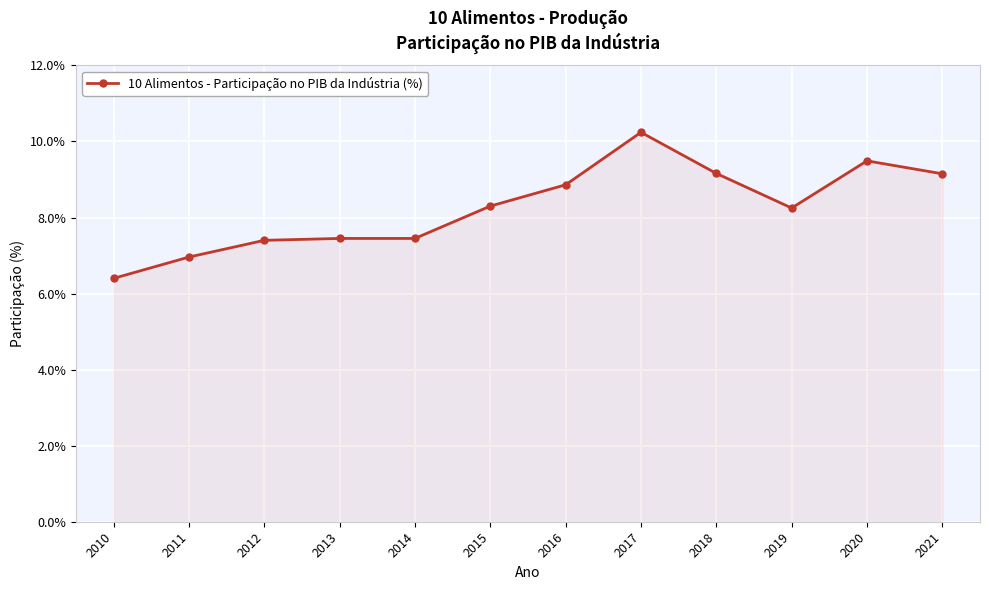

What is the value of the 6th point from the left?

8.3